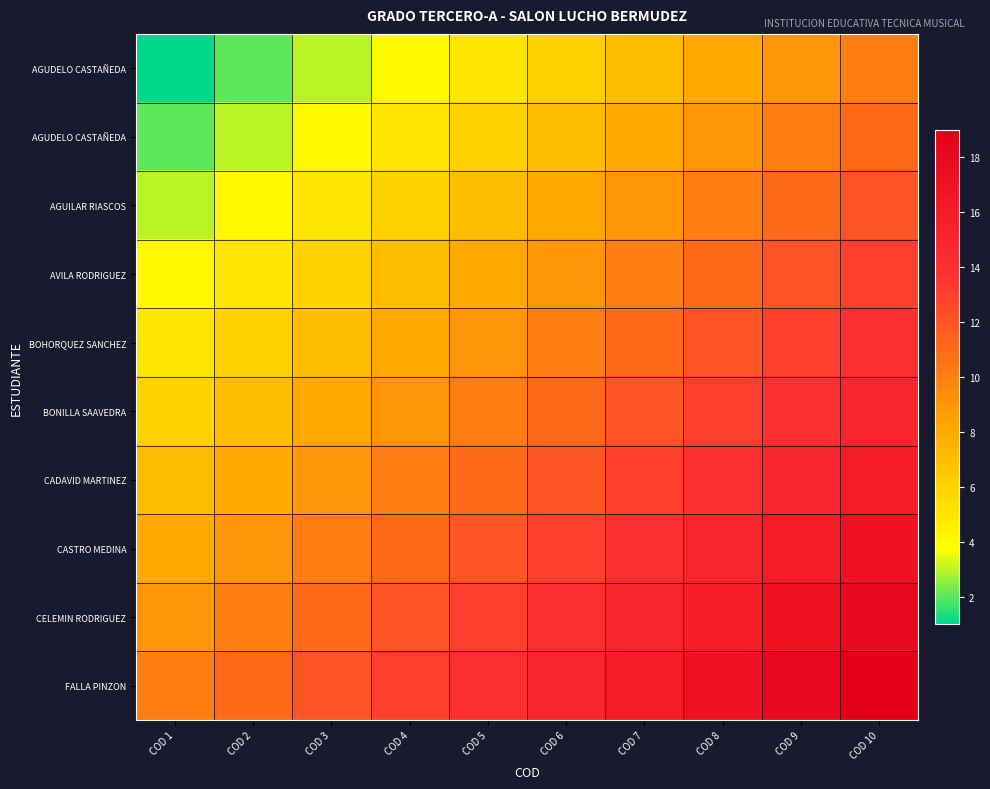

What is the minimum value shown in the chart?

1